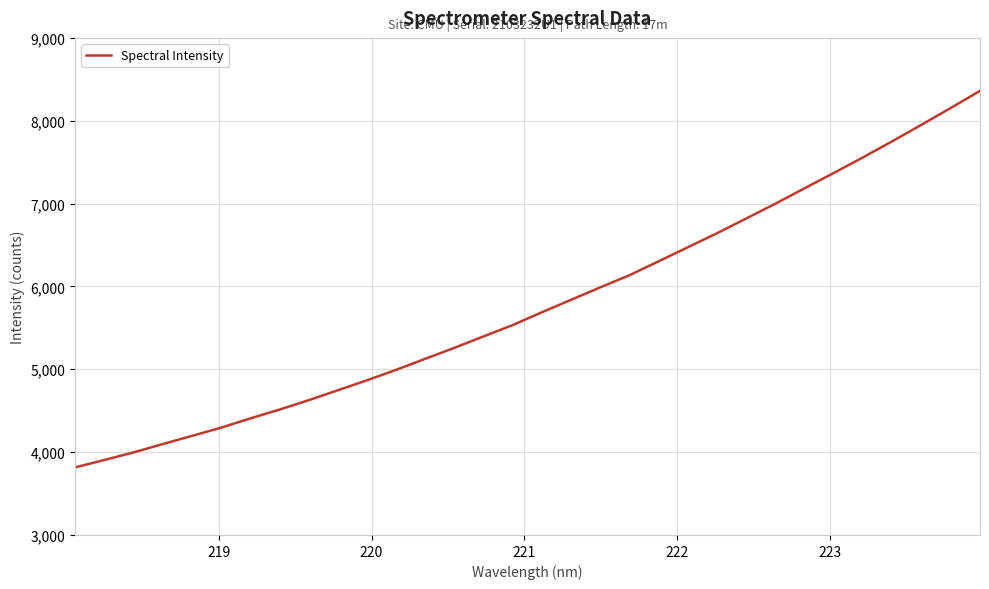

What is the minimum value shown in the chart?

3815.3